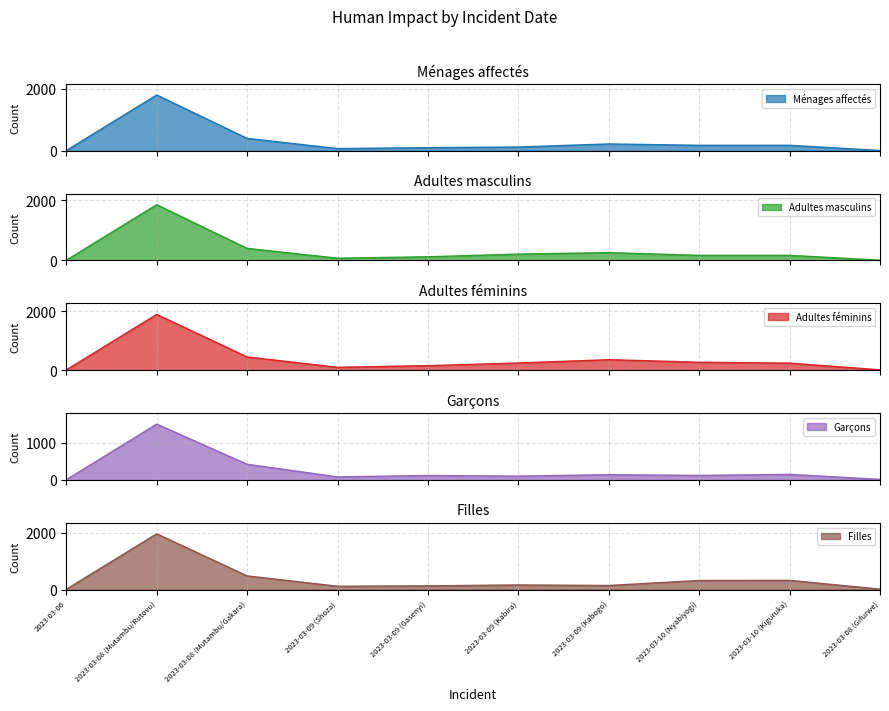

What is the difference between the highest and lowest values at 2023-03-08 (Mutambu/Rutovu)?

460